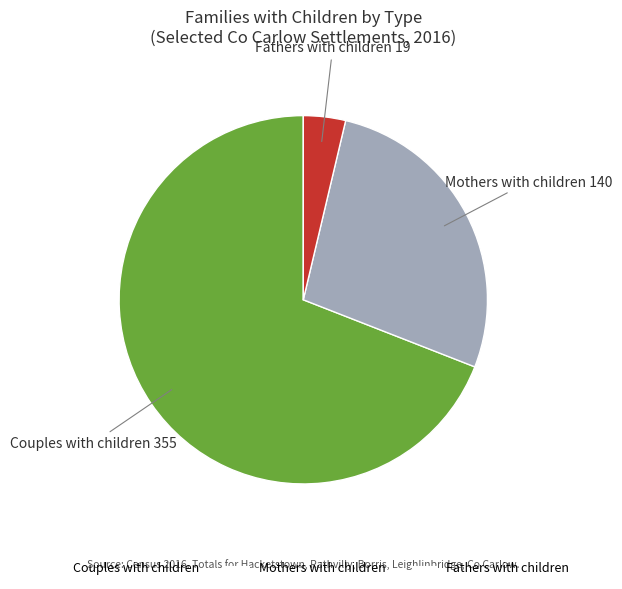

How many slices are in this pie chart?

3